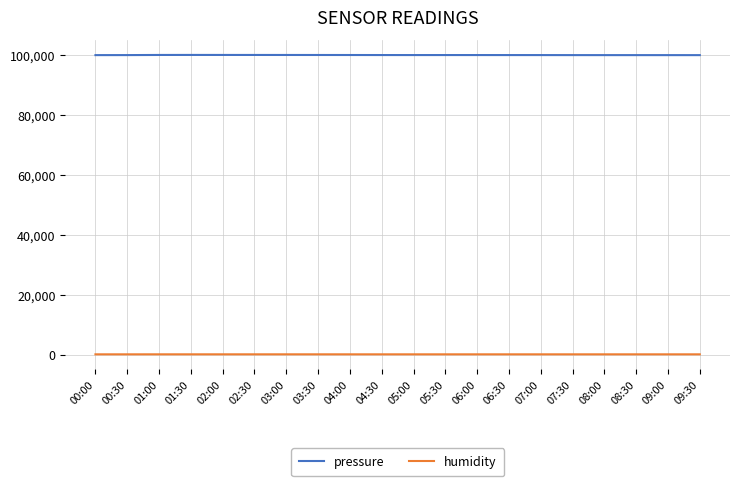

In pressure, how many points are lower than both neighbors (excluding endpoints)?

1